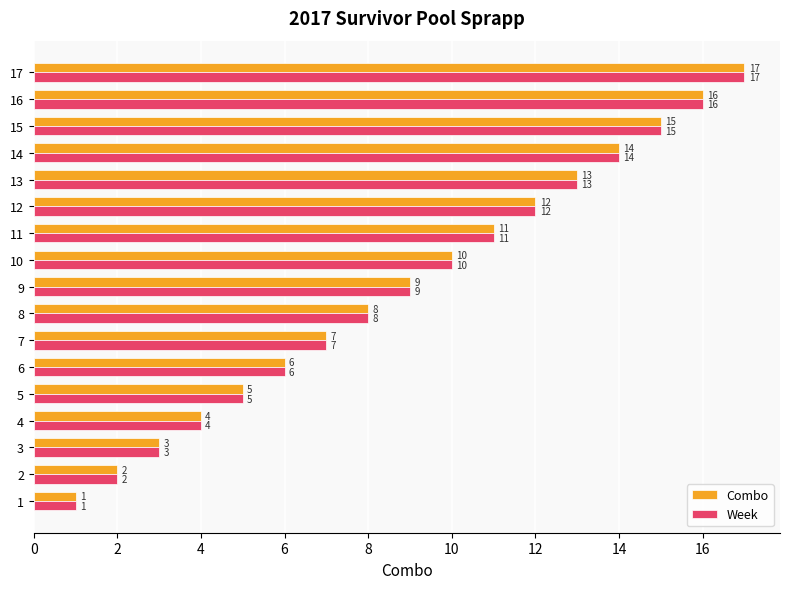

The value of Week at 1 is 1. True or false?

True